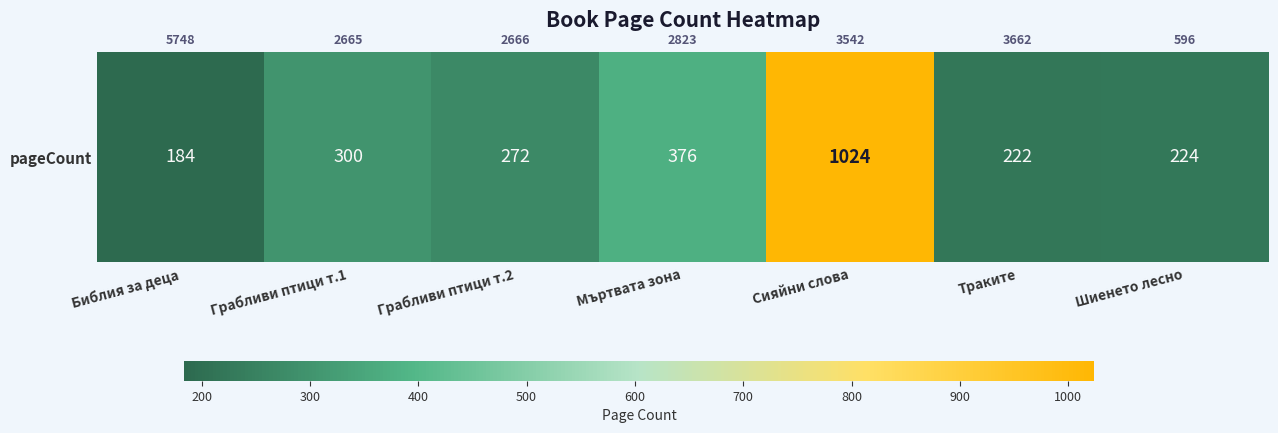

What is the ratio of the value at Грабливи птици т.1 to the value at Сияйни слова?

0.3